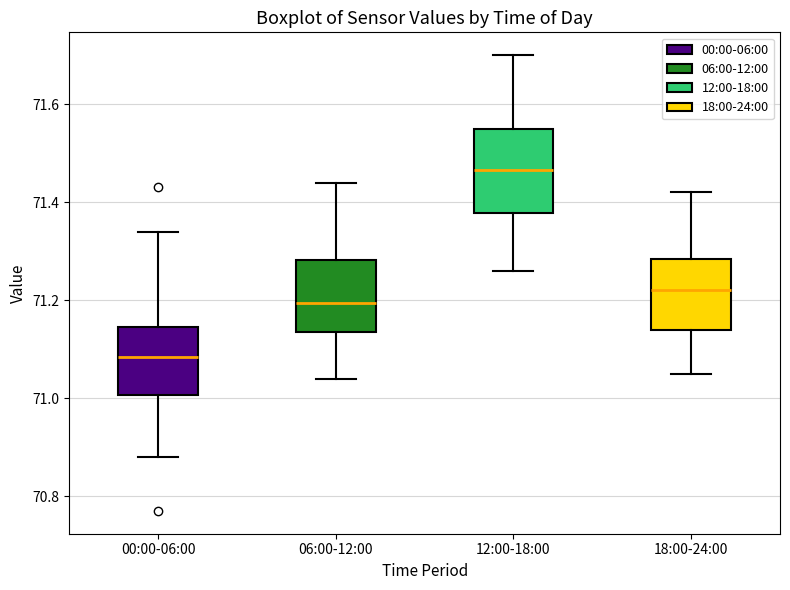

Reading left to right, read every box against the y-axis: the position of its median line, the range the box covers, and the ends of its whiskers. The values are not printed on the chart, so give them approximately, as read against the axis.

00:00-06:00: median 71.08, box 71.00 to 71.14, whiskers 70.88 to 71.34
06:00-12:00: median 71.20, box 71.14 to 71.28, whiskers 71.04 to 71.44
12:00-18:00: median 71.46, box 71.38 to 71.56, whiskers 71.26 to 71.70
18:00-24:00: median 71.22, box 71.14 to 71.28, whiskers 71.06 to 71.42